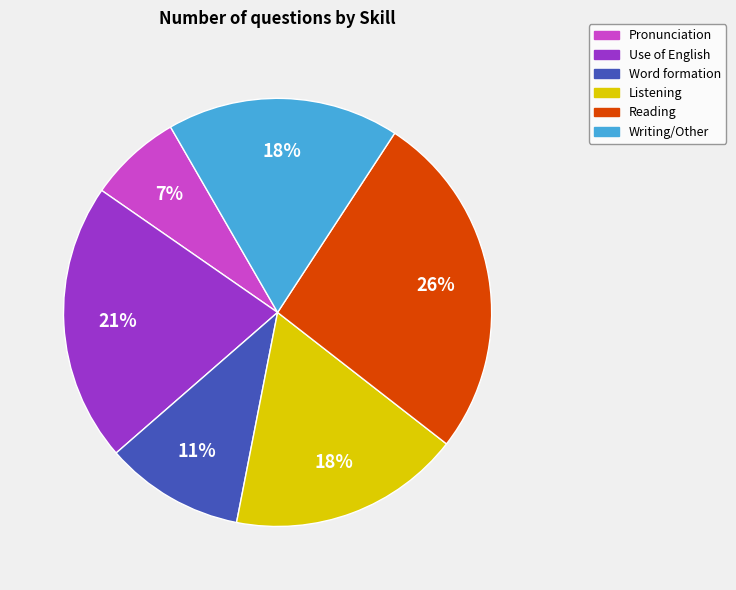

Which category has the smallest portion of the pie?

Pronunciation